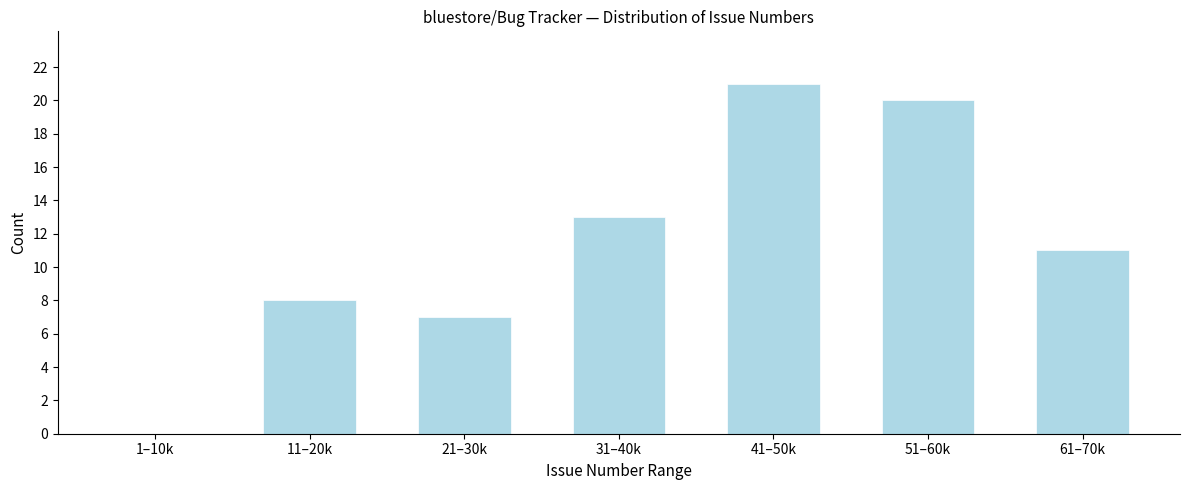

Reading left to right, transcribe all the data shown in this chart.

1–10k=0	11–20k=8	21–30k=7	31–40k=13	41–50k=21	51–60k=20	61–70k=11